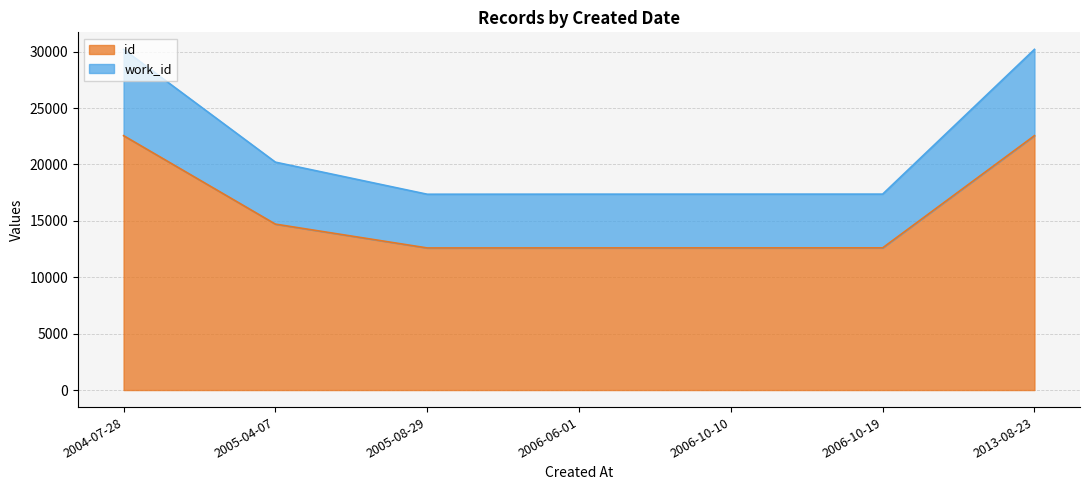

True or false: work_id and id cross at least once.

False